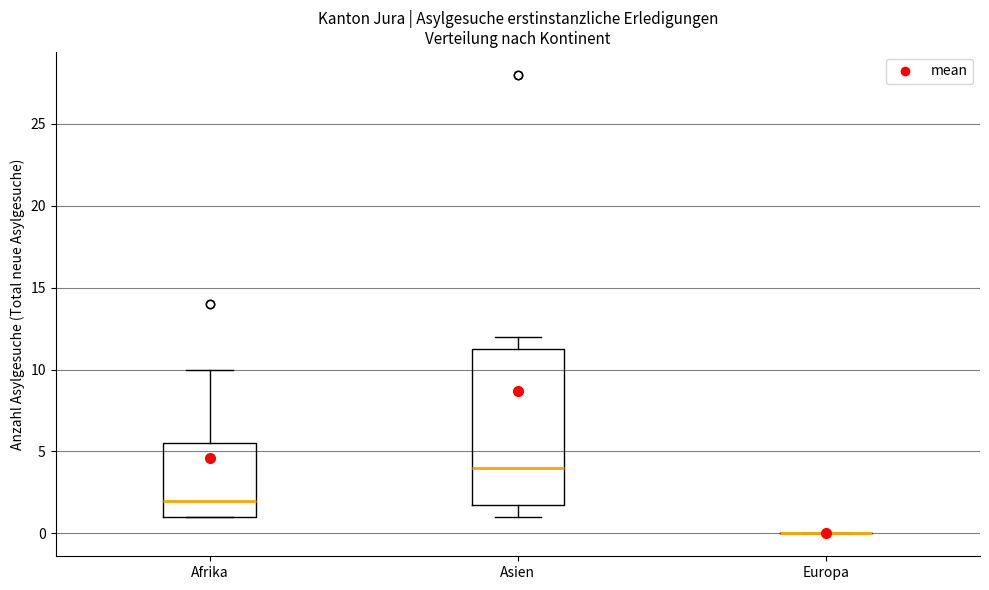

Which box is the tallest, from its lower edge to its upper edge?

Asien